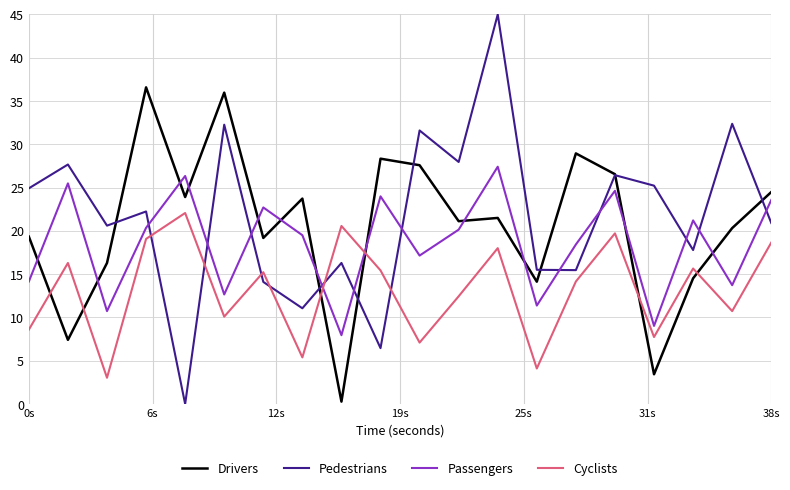

Rank the series by their maximum value, from lowest to highest.

Cyclists, Passengers, Drivers, Pedestrians